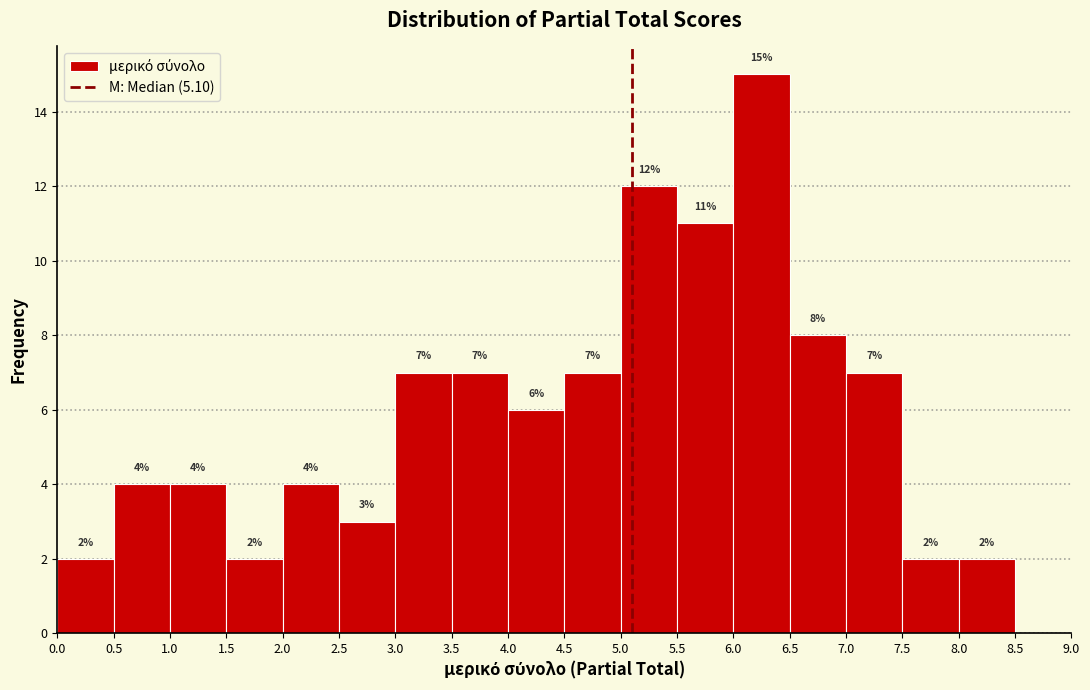

Which range on the x-axis has the tallest bar?

6.0 to 6.5